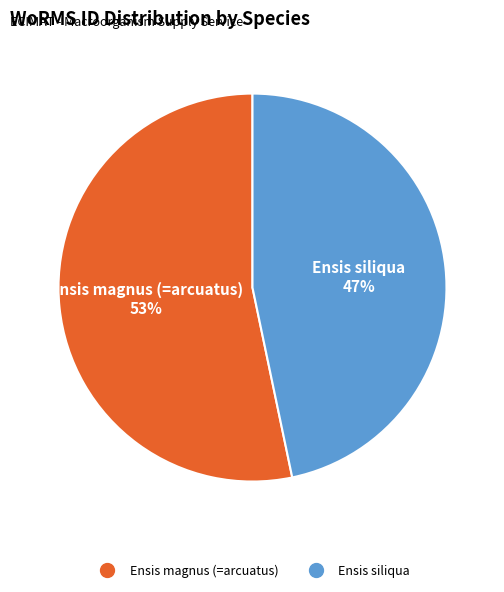

The Ensis siliqua slice represents 47% of the pie. True or false?

True